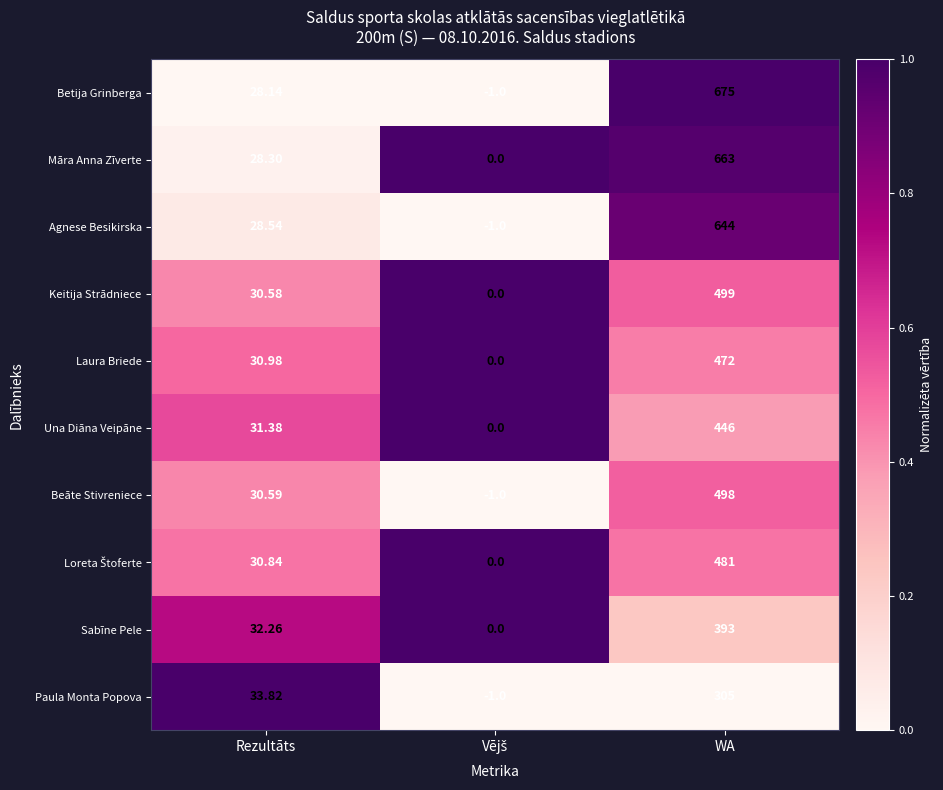

Which series has the largest range (max minus min)?

Betija Grinberga